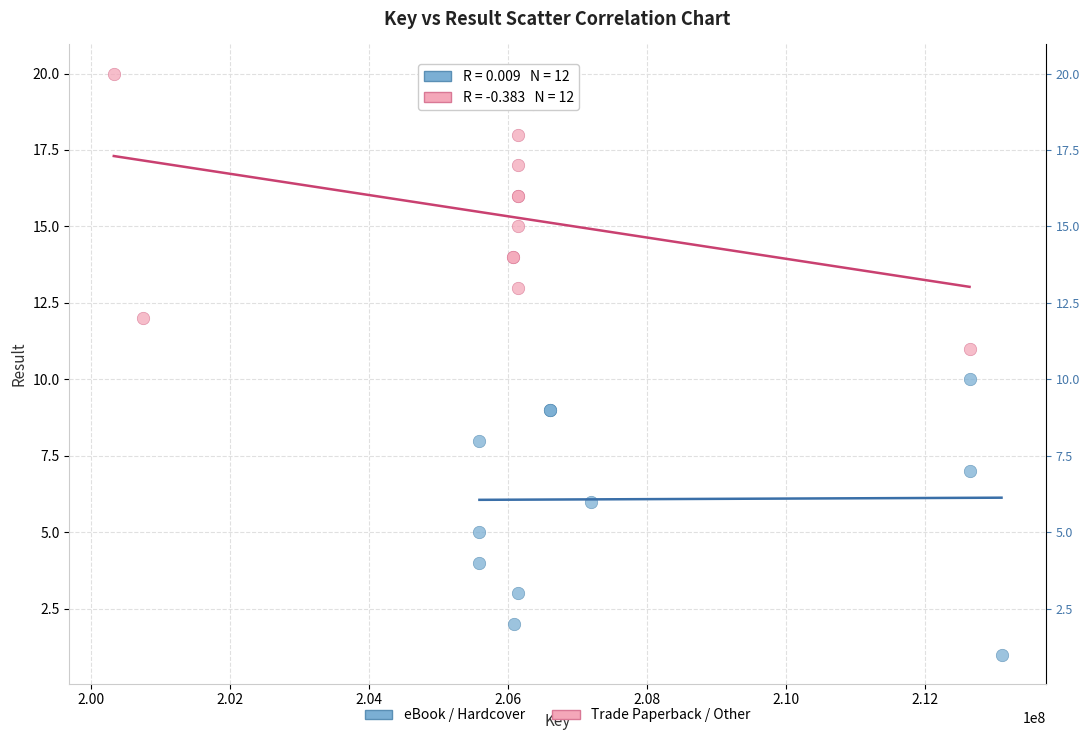

Which series reaches the minimum Y coordinate?

eBook / Hardcover